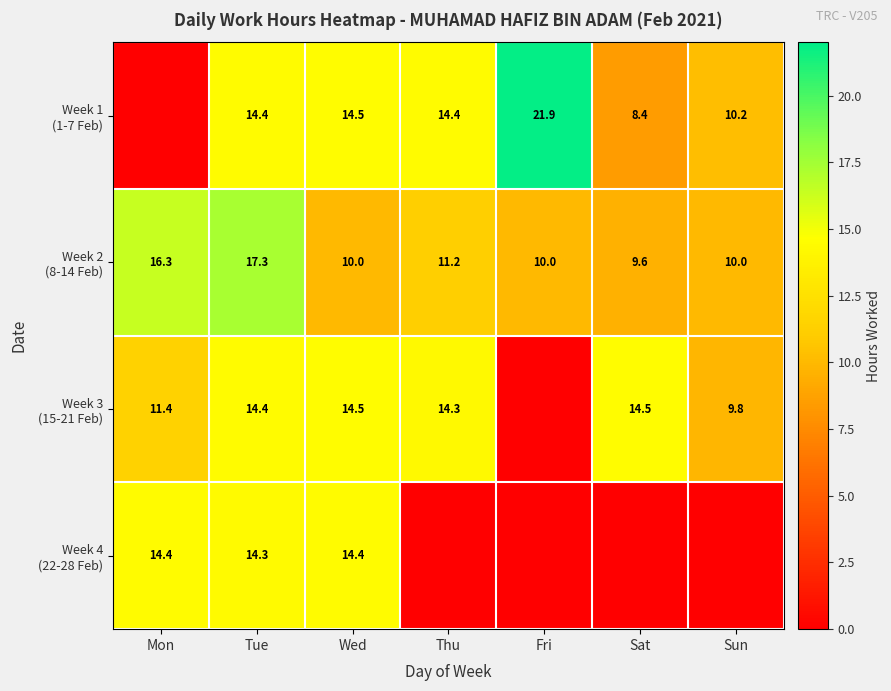

What is the spread (max minus min) of values at Tue?

3.0